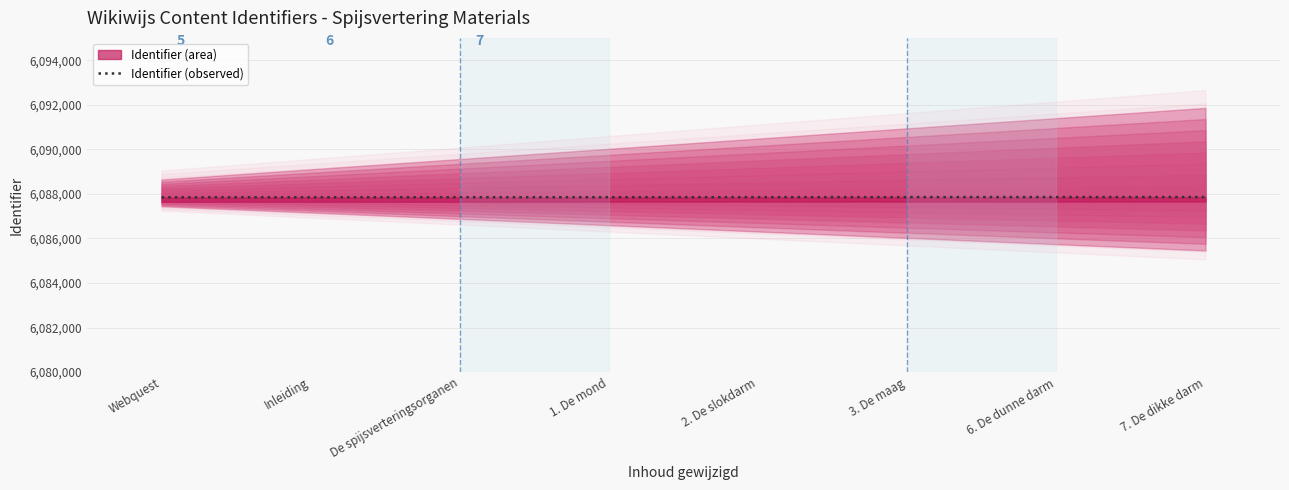

What is the minimum value shown in the chart?

6087843